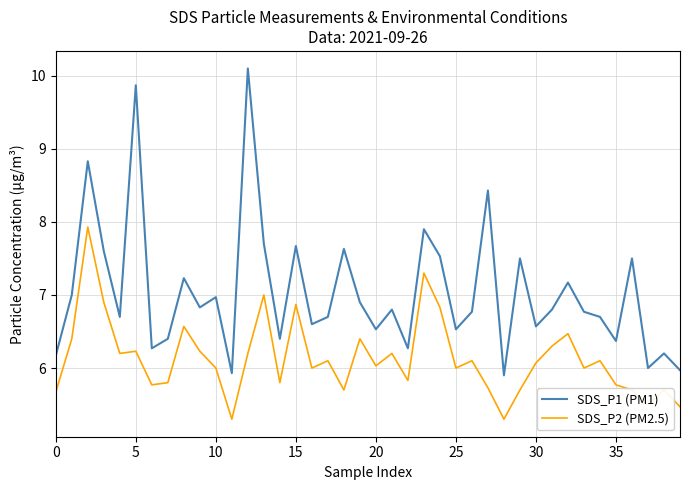

Reading left to right, what are all the values shown in this chart?

SDS_P1 (PM1): 6.2	7.0	8.8	7.6	6.7	9.9	6.3	6.4	7.2	6.8	7.0	5.9	10.1	7.7	6.4	7.7	6.6	6.7	7.6	6.9	6.5	6.8	6.3	7.9	7.5	6.5	6.8	8.4	5.9	7.5	6.6	6.8	7.2	6.8	6.7	6.4	7.5	6.0	6.2	6.0
SDS_P2 (PM2.5): 5.7	6.4	7.9	6.9	6.2	6.2	5.8	5.8	6.6	6.2	6.0	5.3	6.2	7.0	5.8	6.9	6.0	6.1	5.7	6.4	6.0	6.2	5.8	7.3	6.8	6.0	6.1	5.7	5.3	5.7	6.1	6.3	6.5	6.0	6.1	5.8	5.7	5.5	5.7	5.5